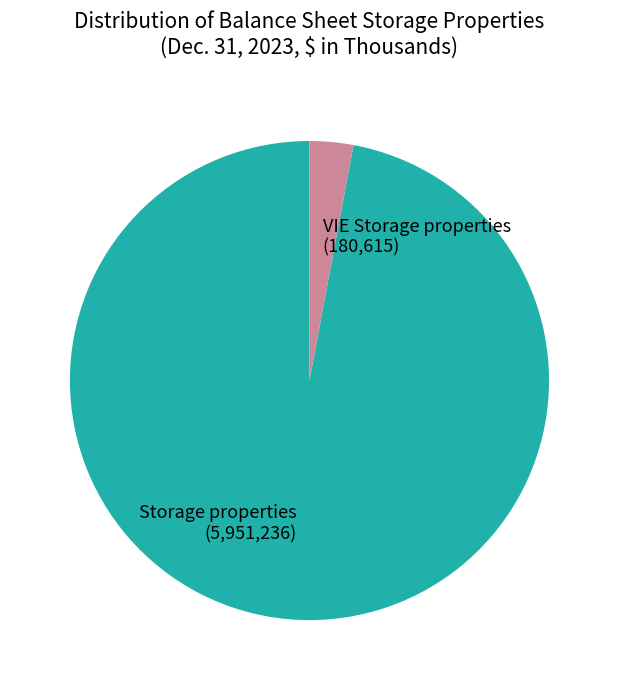

Which slice is the largest?

Storage properties